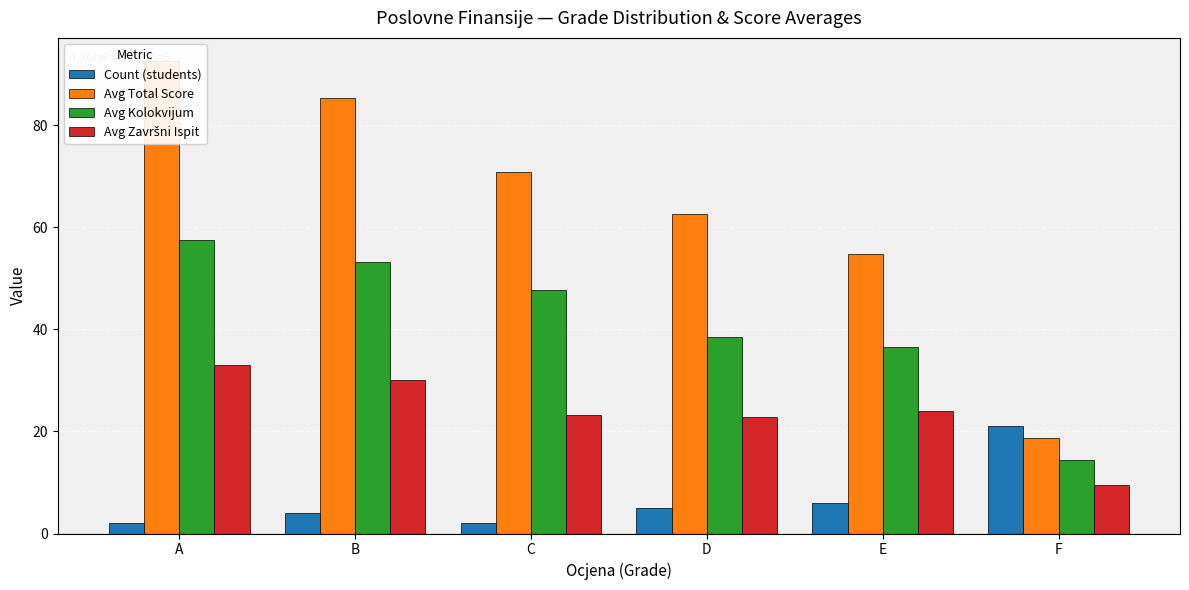

At which category does the chart reach its minimum across all series?

A